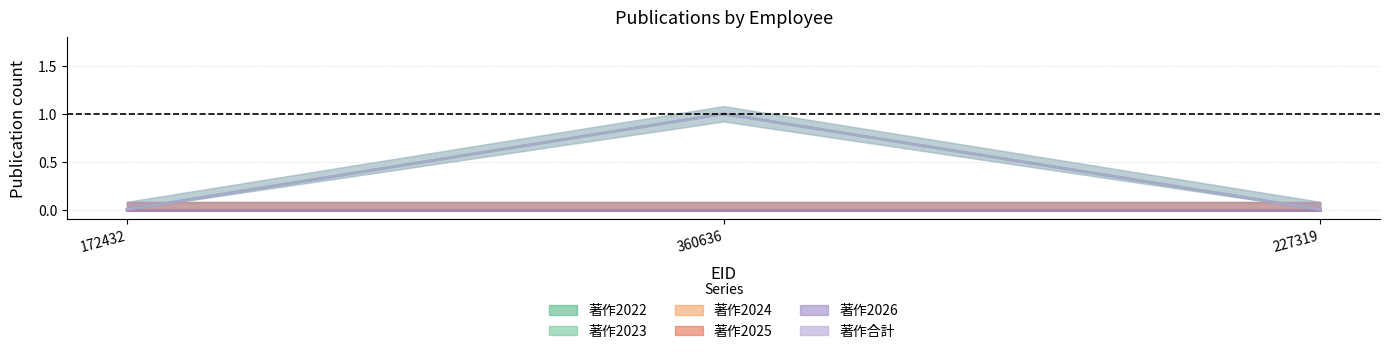

At which category is the sum across all series the highest?

360636